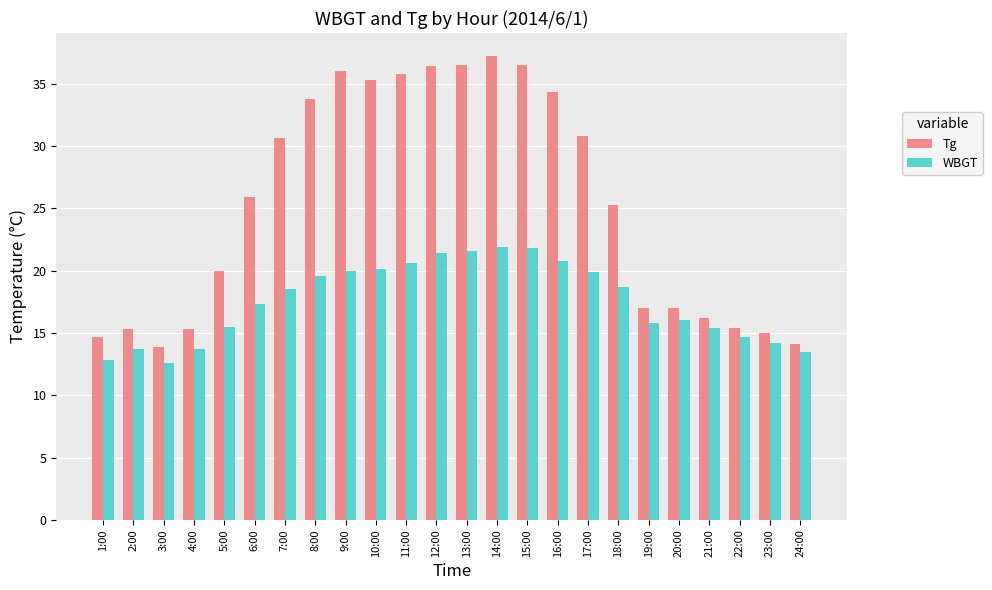

Which series has the largest total across all categories?

Tg